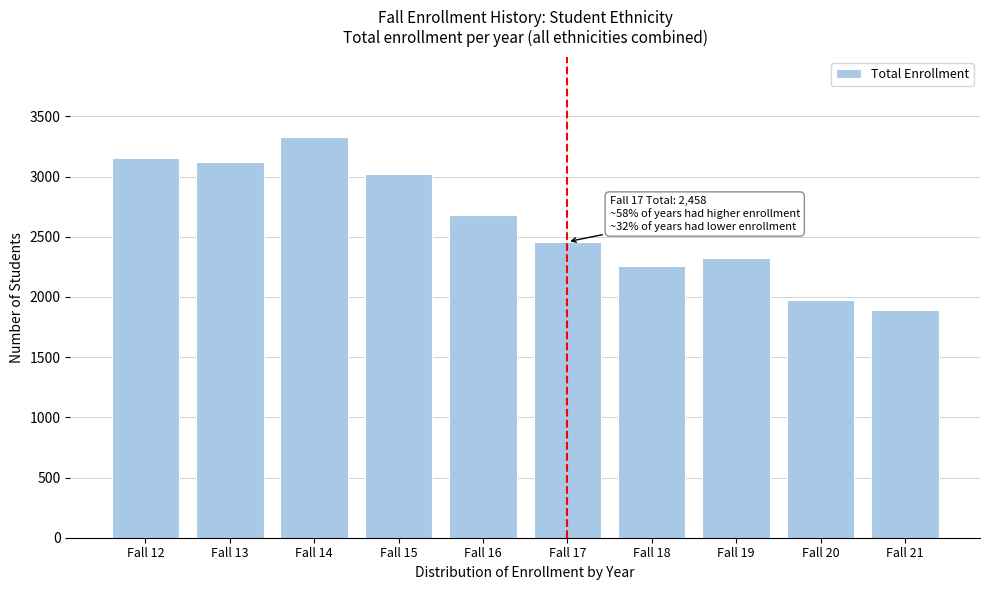

Reading right to left, transcribe all the data shown in this chart.

1889	1975	2324	2255	2458	2678	3022	3329	3119	3157